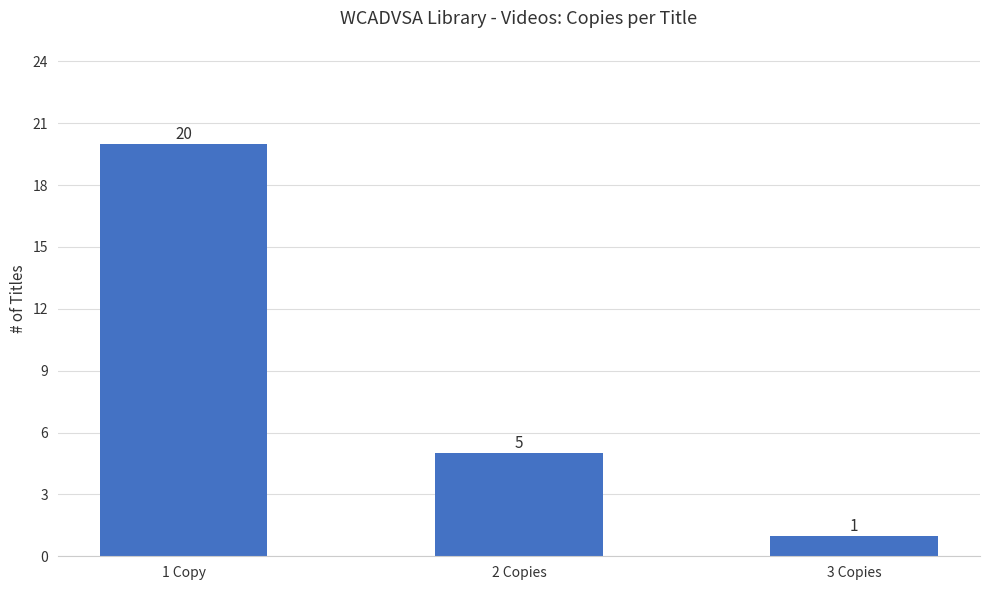

What is the change in value from 2 Copies to 3 Copies?

-4